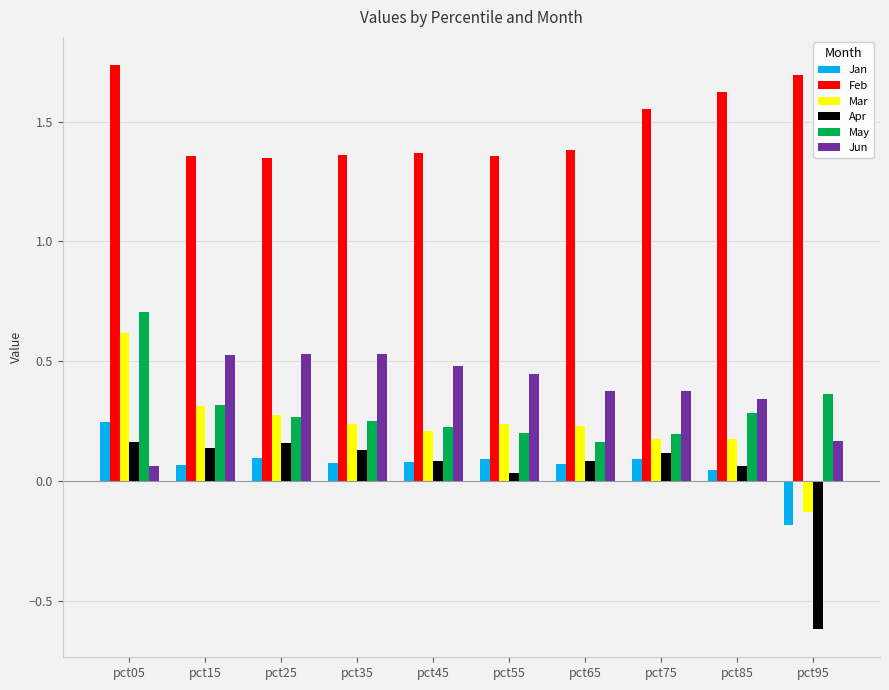

Between pct15 and pct35, which series saw the biggest shift?

Mar